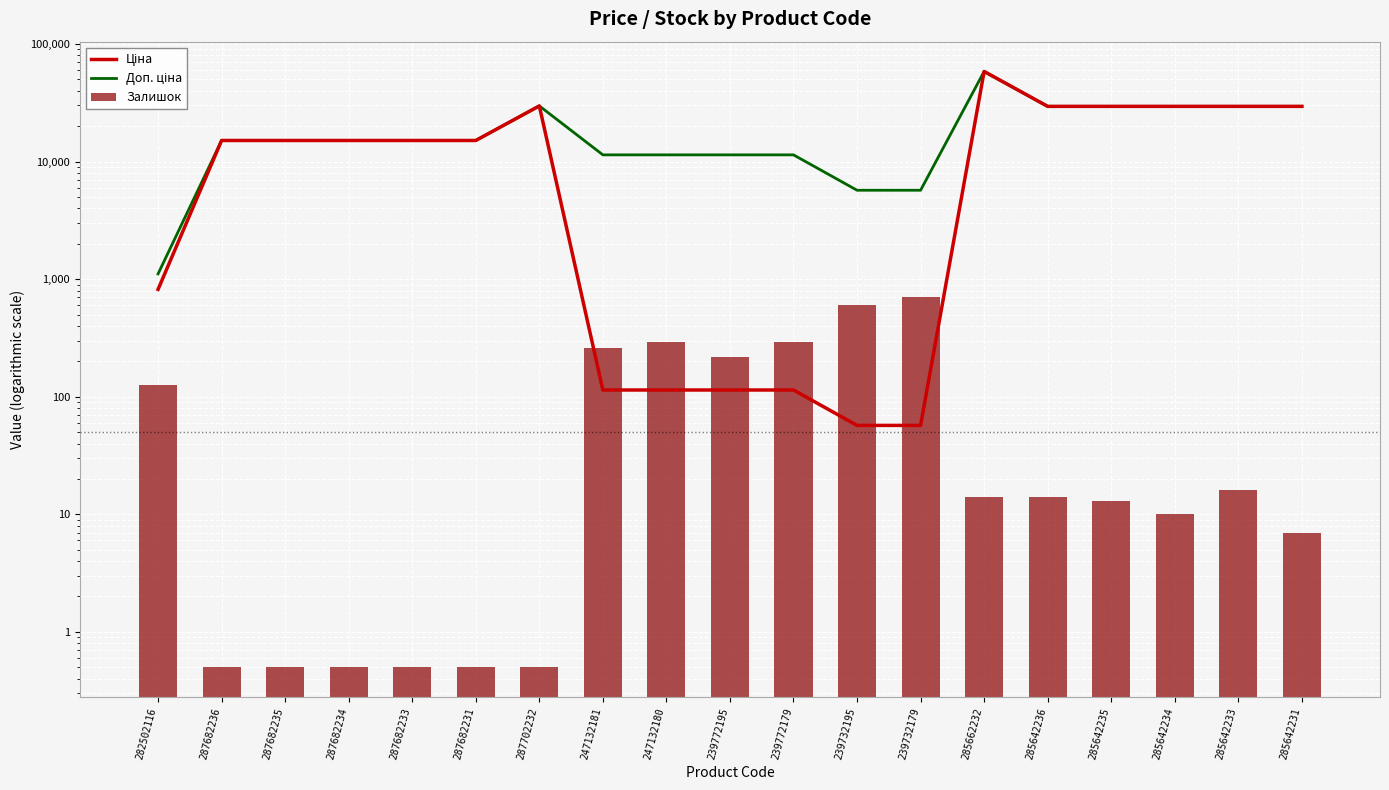

How many values in the Залишок series exceed 14?

8